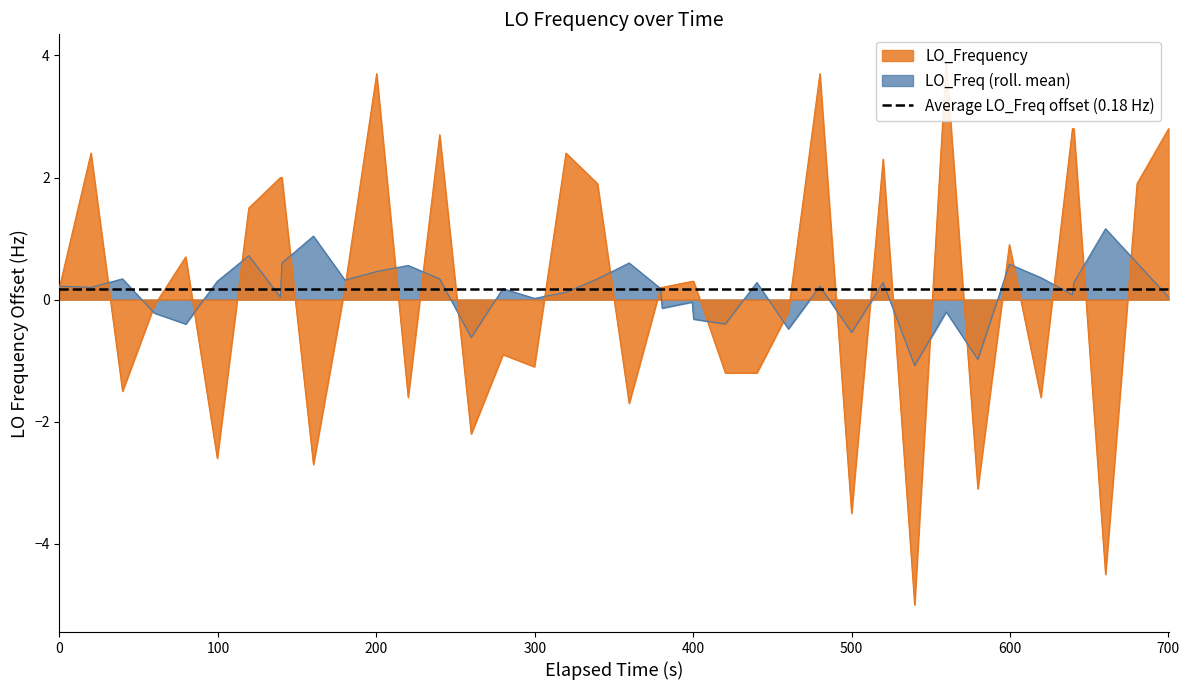

How many interior local valleys (lower than both neighbors) does the data have?

12